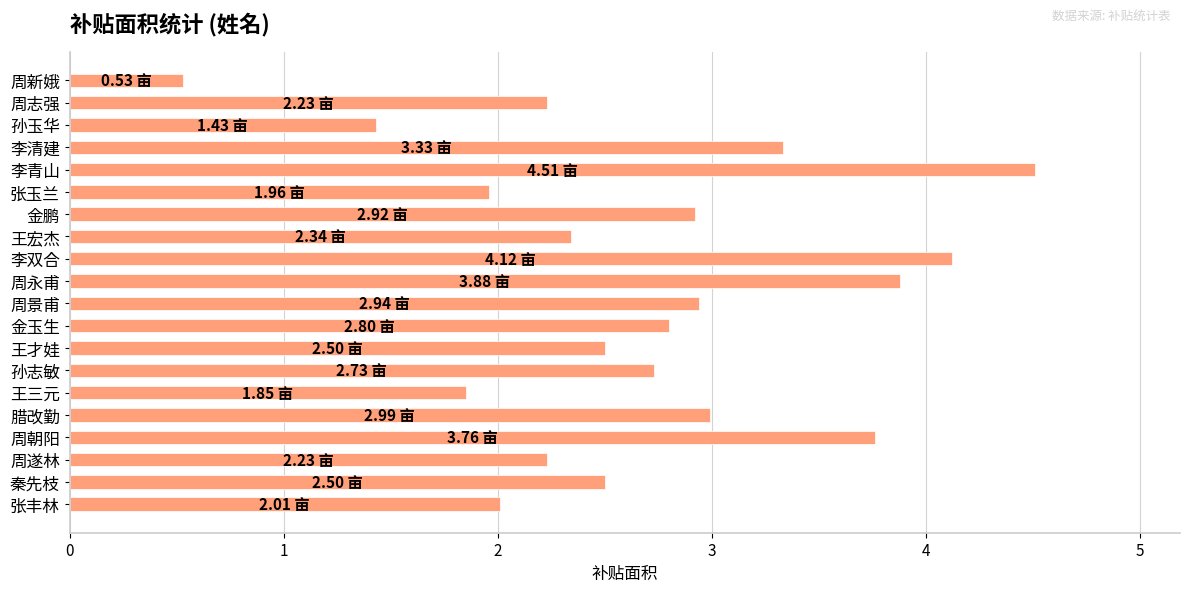

What is the change in value from 孙玉华 to 王三元?

+0.4